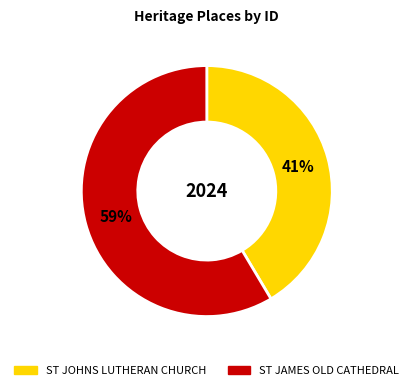

Count the number of slices in the pie.

2